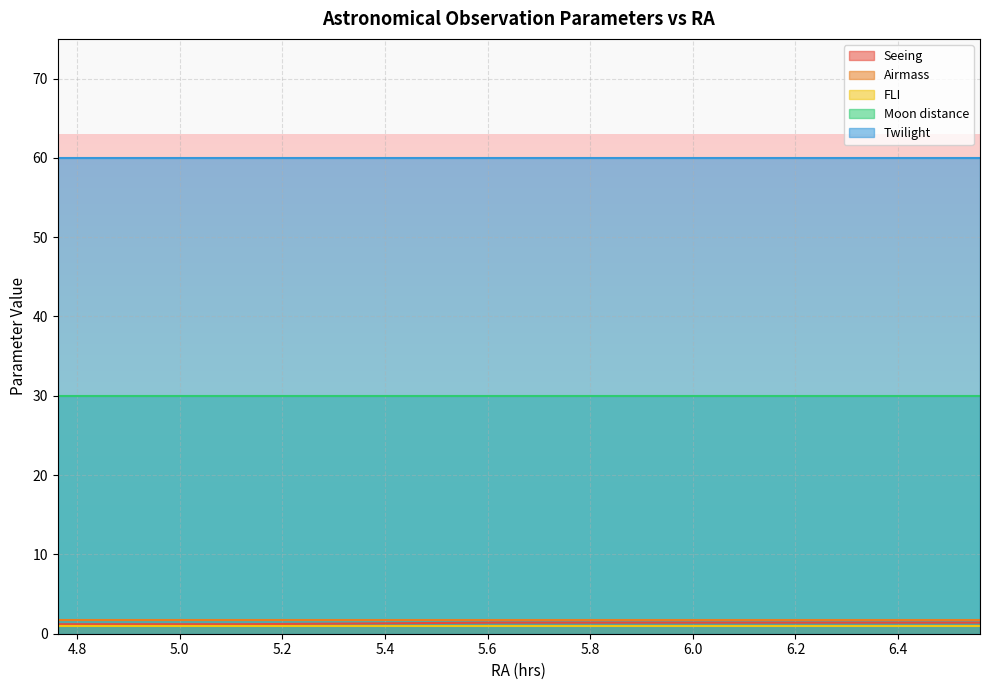

True or false: Moon distance and FLI intersect in this chart.

False